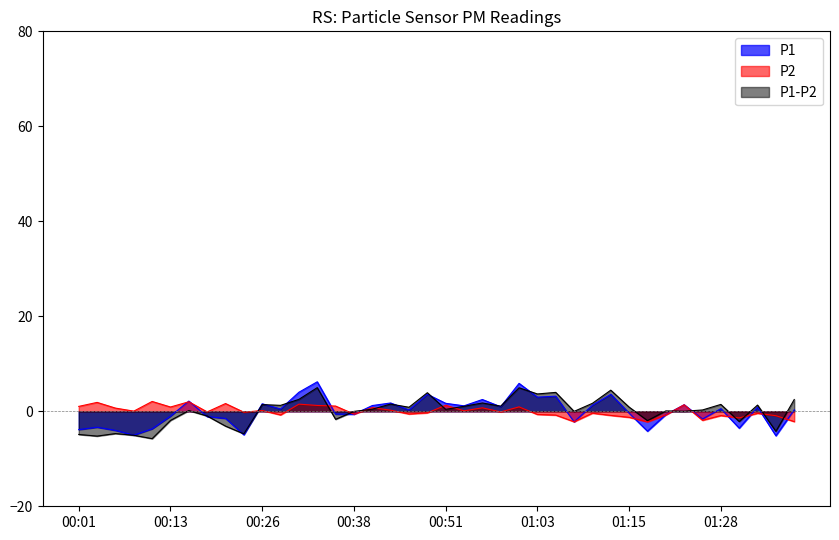

At which label does P2 first exceed 0?

00:01